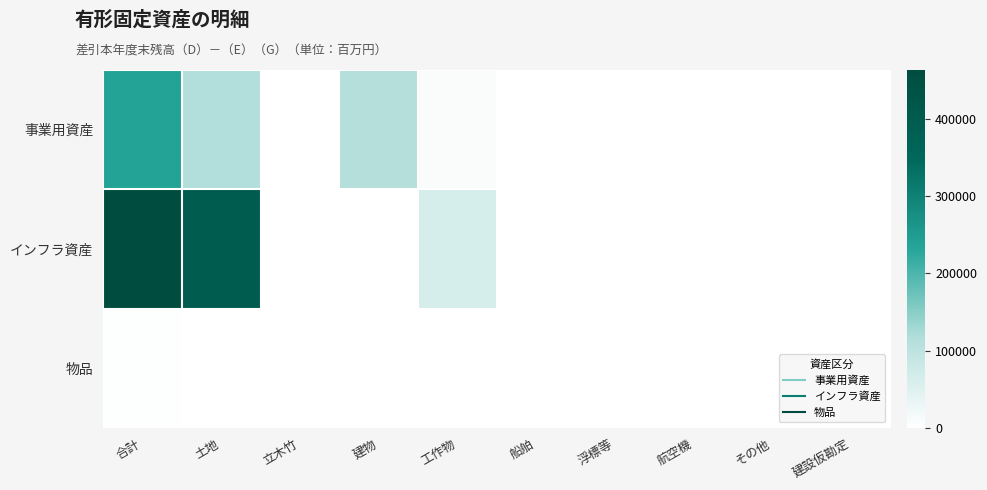

Which series has the largest total across all categories?

インフラ資産